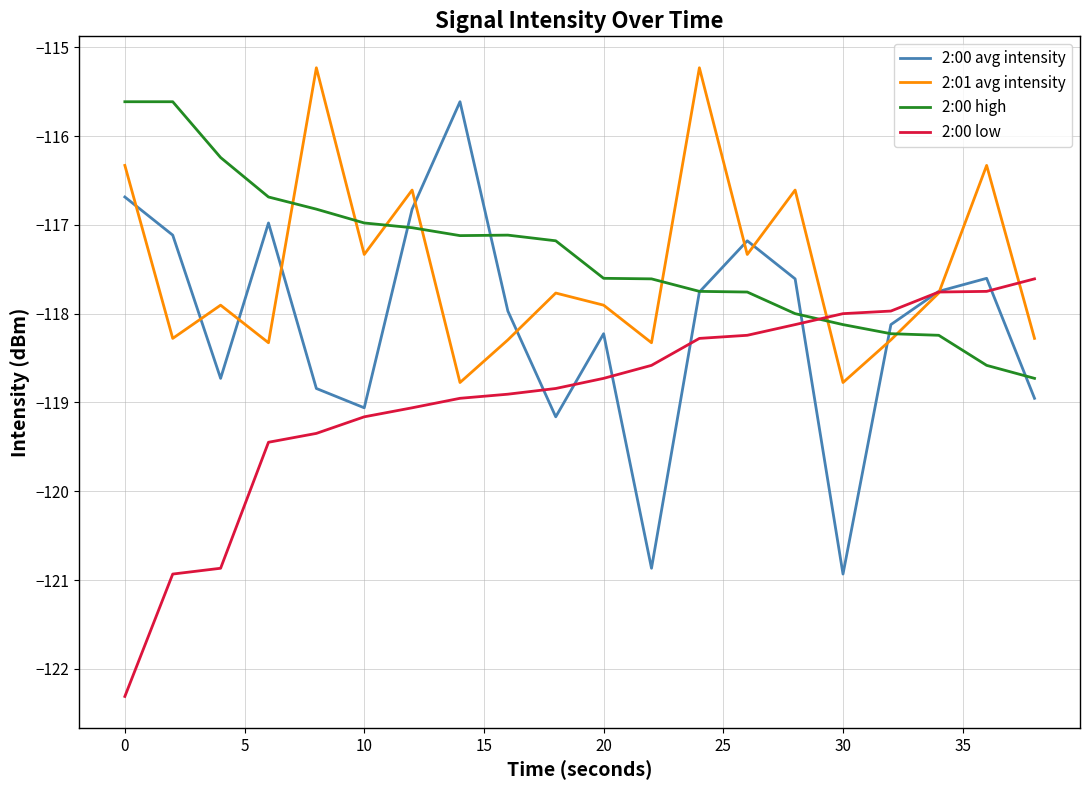

What is the minimum value for 2:00 low?

-122.3